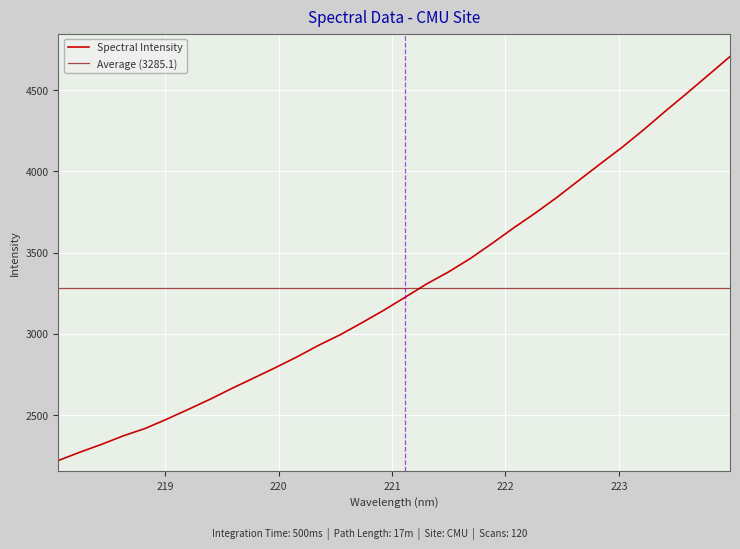

Reading left to right, list all the values displayed in this chart.

2221.6	2273.0	2321.2	2373.5	2418.5	2475.8	2536.6	2598.8	2664.9	2728.5	2792.4	2858.7	2930.3	2995.3	3069.2	3145.3	3226.5	3308.8	3382.0	3464.2	3556.5	3652.4	3743.7	3840.4	3943.7	4046.3	4147.3	4255.9	4369.8	4480.4	4593.6	4707.3